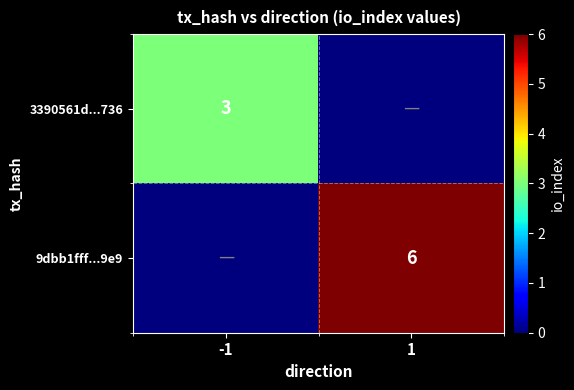

How many data points in 3390561d...736 are less than 3?

1